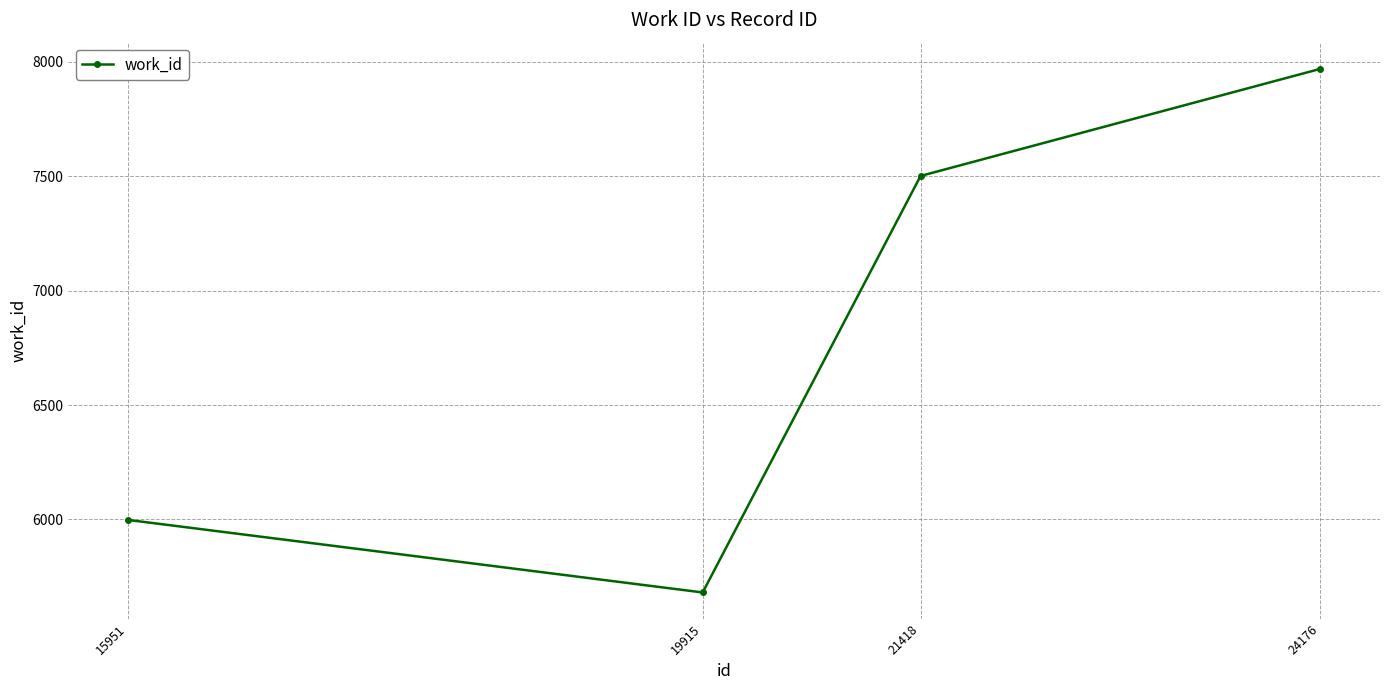

Count the number of categories in the chart.

4